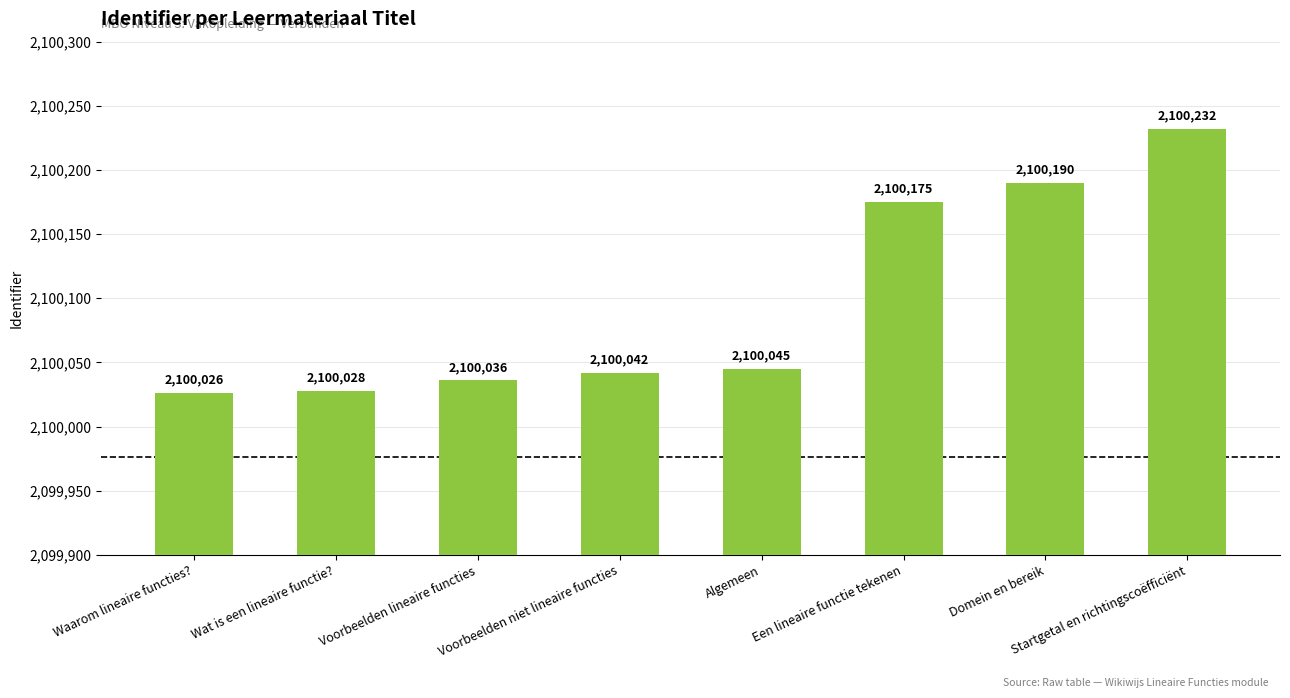

What is the difference between the second highest and second lowest values?

162